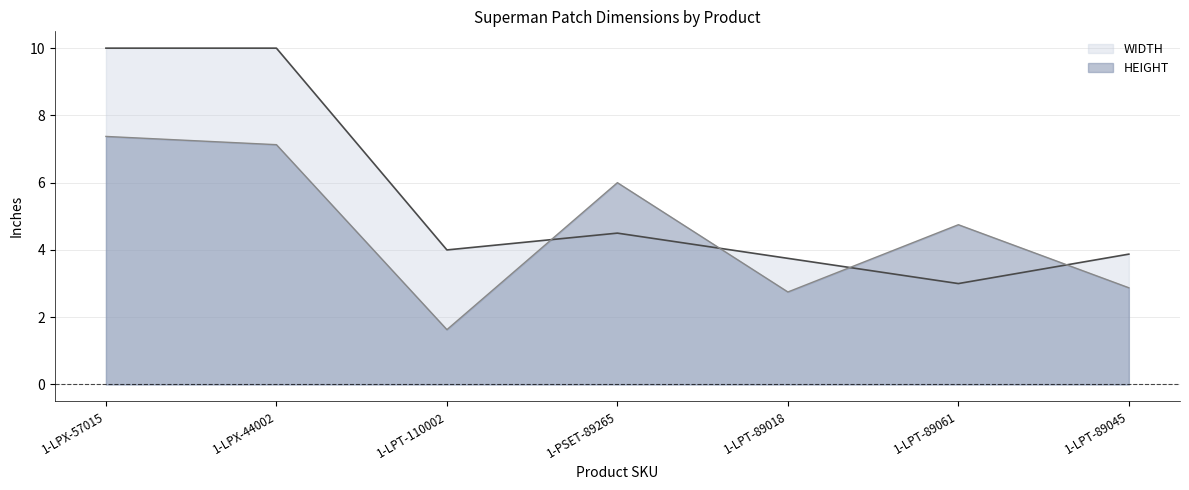

List the series in order of their peak value, lowest first.

HEIGHT, WIDTH